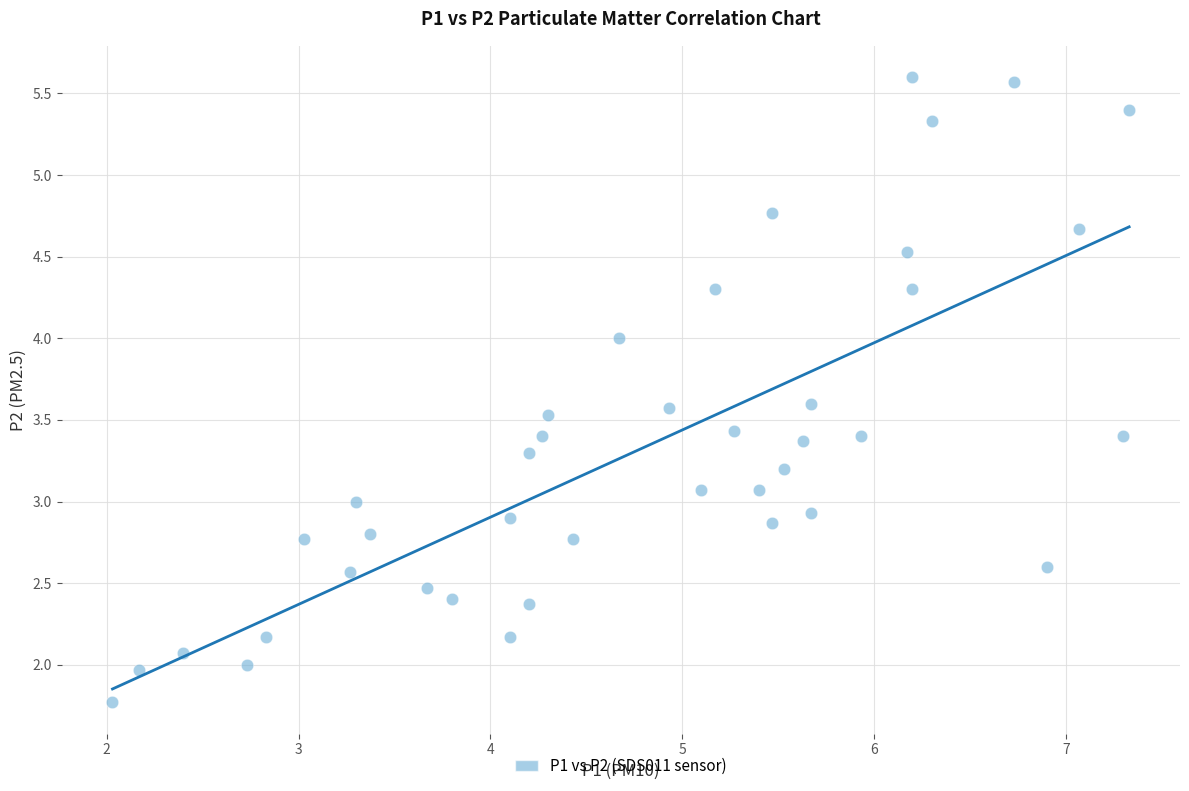

What is the range of X values (max minus min)?

5.3